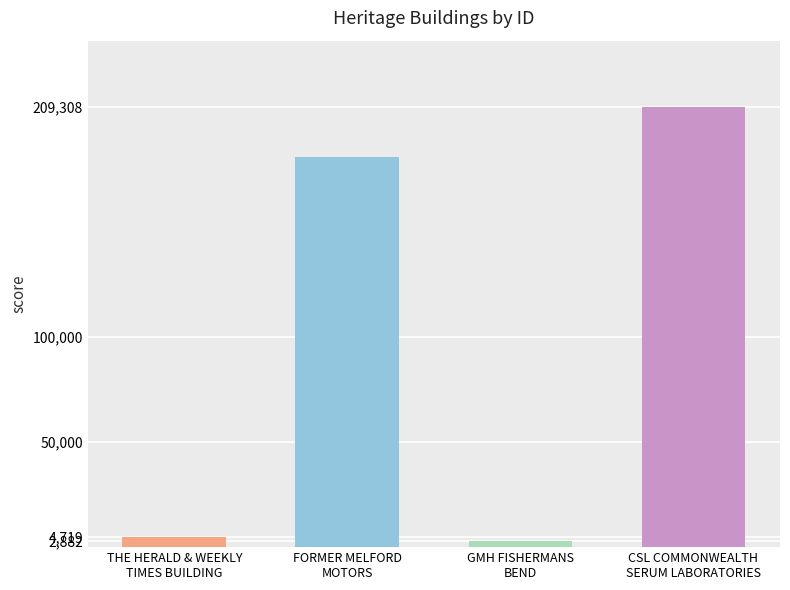

What is the label of the 3rd bar from the left?

GMH FISHERMANS
BEND